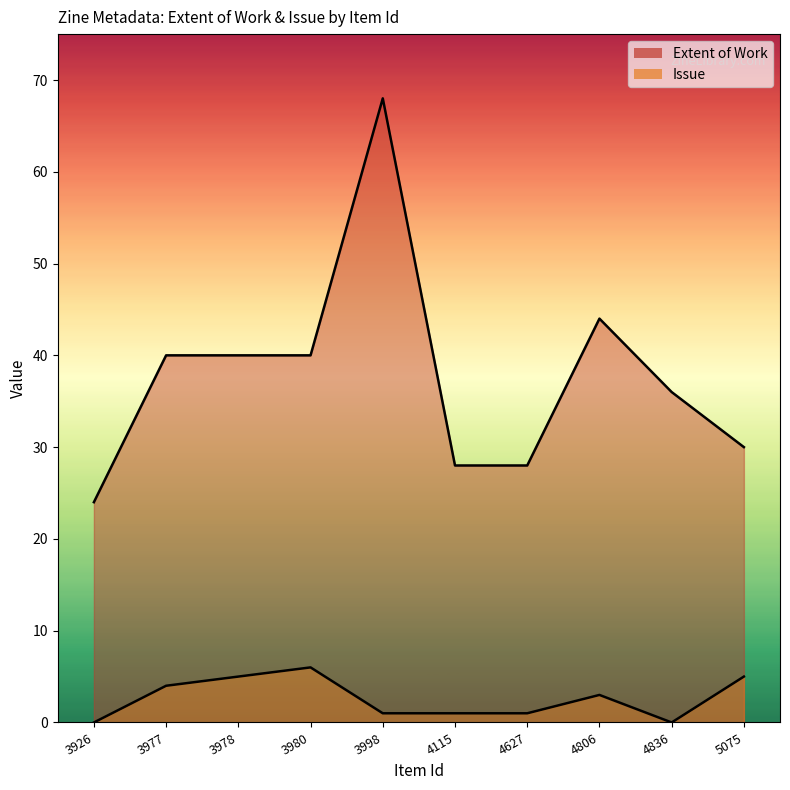

What is the difference between the maximum and second lowest values in the Issue series?

6